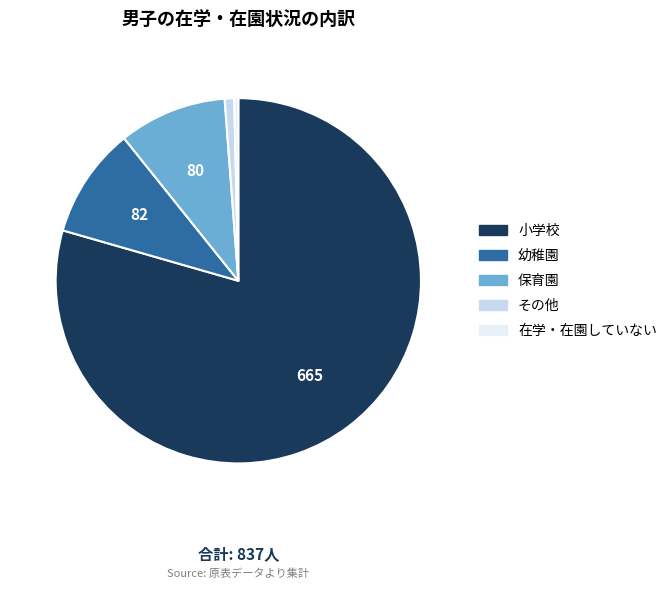

How many segments does this pie chart have?

5